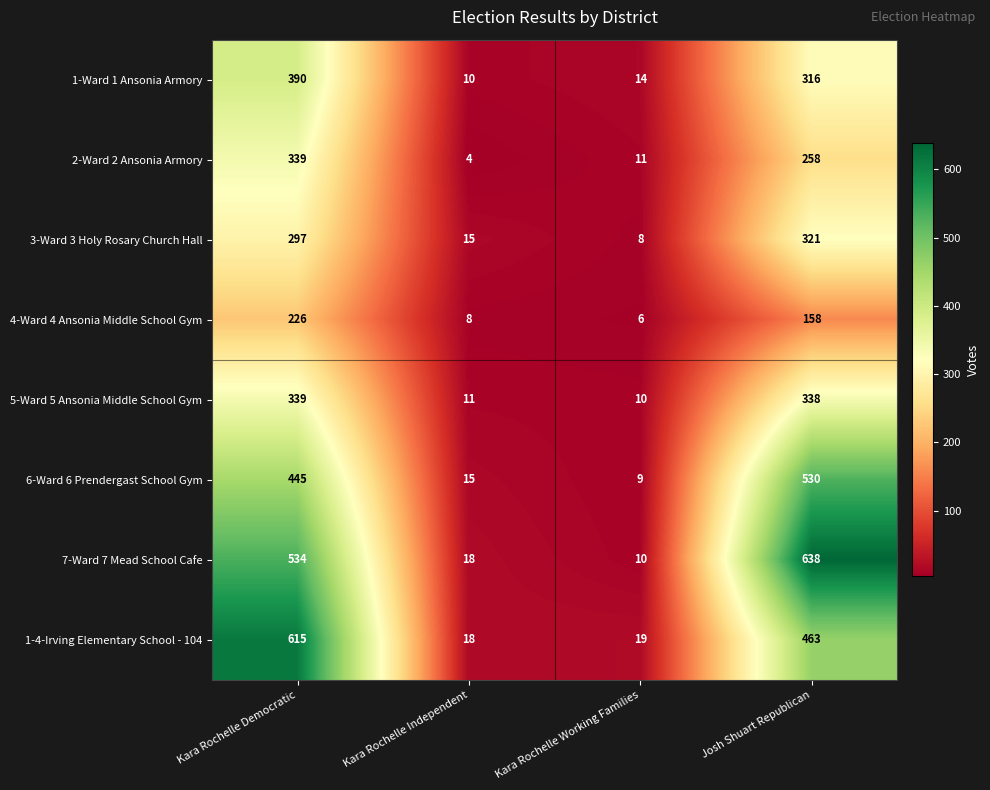

Which series changed the most between Kara Rochelle Independent and Josh Shuart Republican?

7-Ward 7 Mead School Cafe